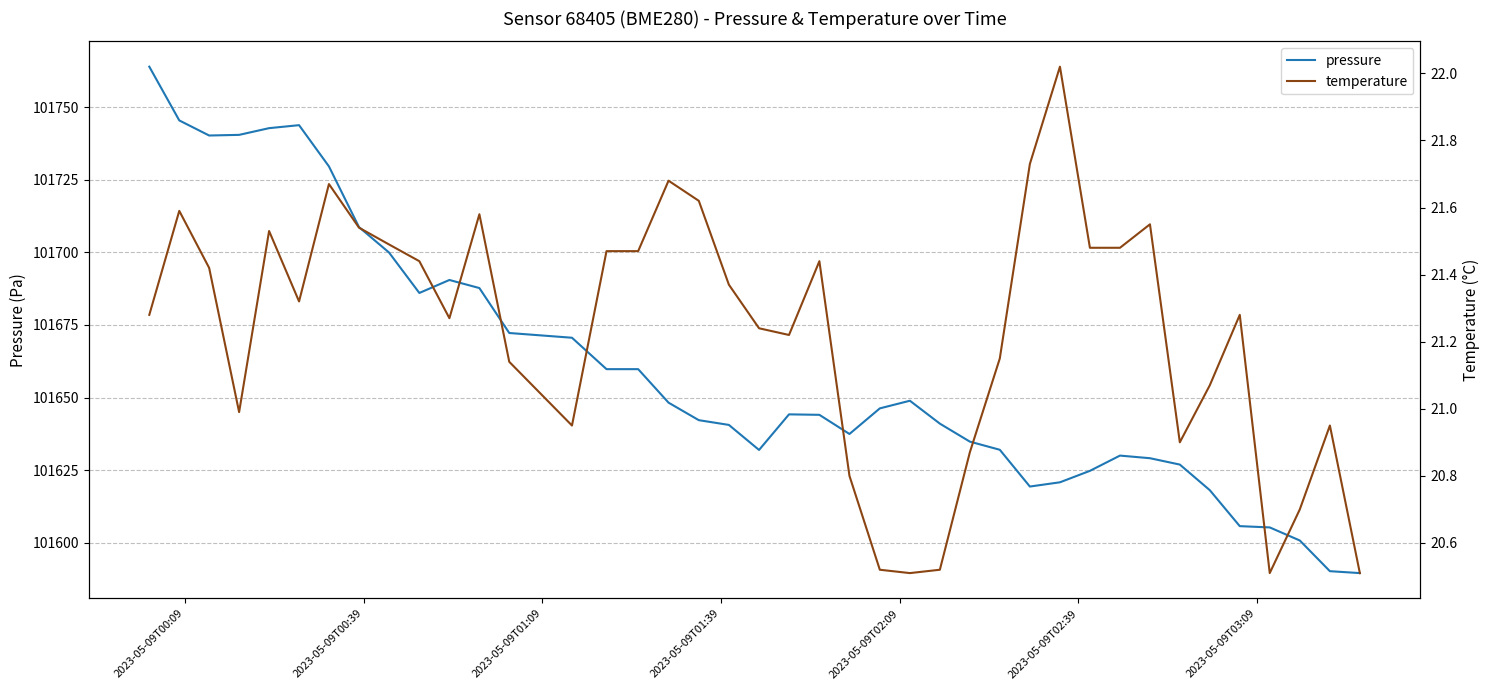

What is the highest value of the pressure series?

101763.9